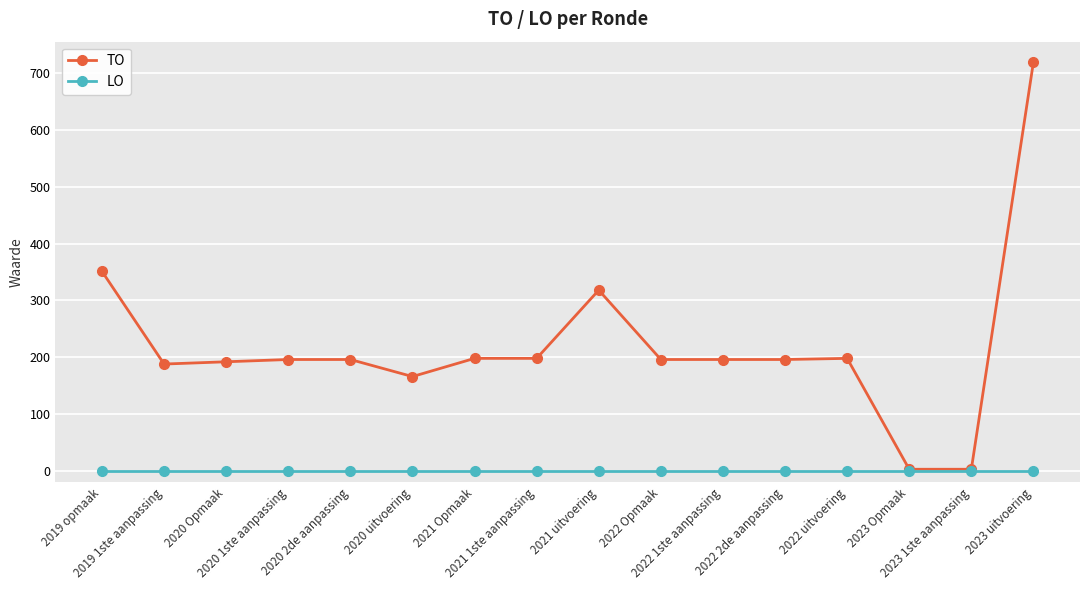

The value of TO at 2022 uitvoering is 198. True or false?

True